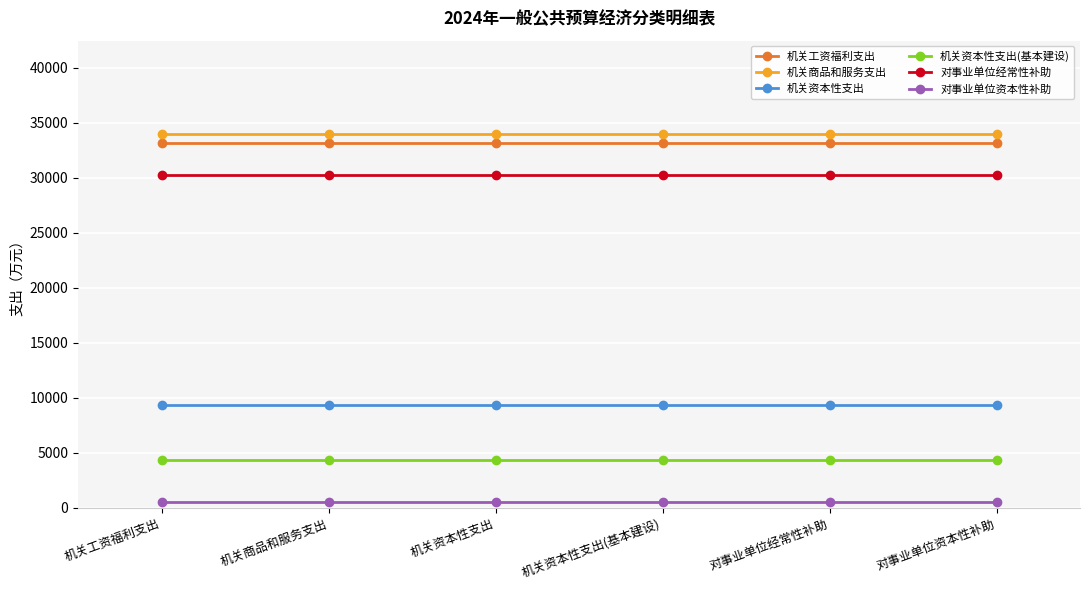

True or false: 对事业单位经常性补助 has a value of 45392 at 机关商品和服务支出.

False